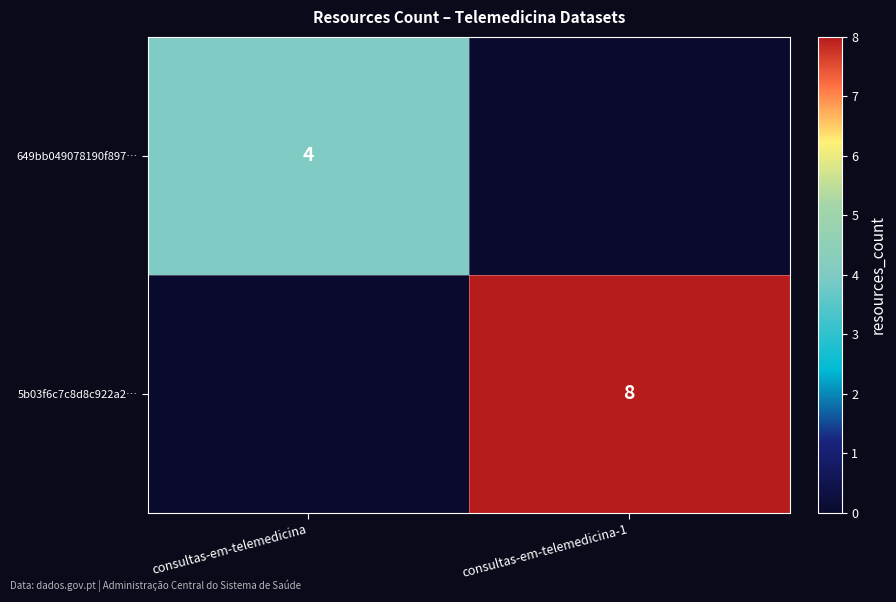

Is it true that 5b03f6c7c8d8c922a2… equals 3 at consultas-em-telemedicina-1?

False